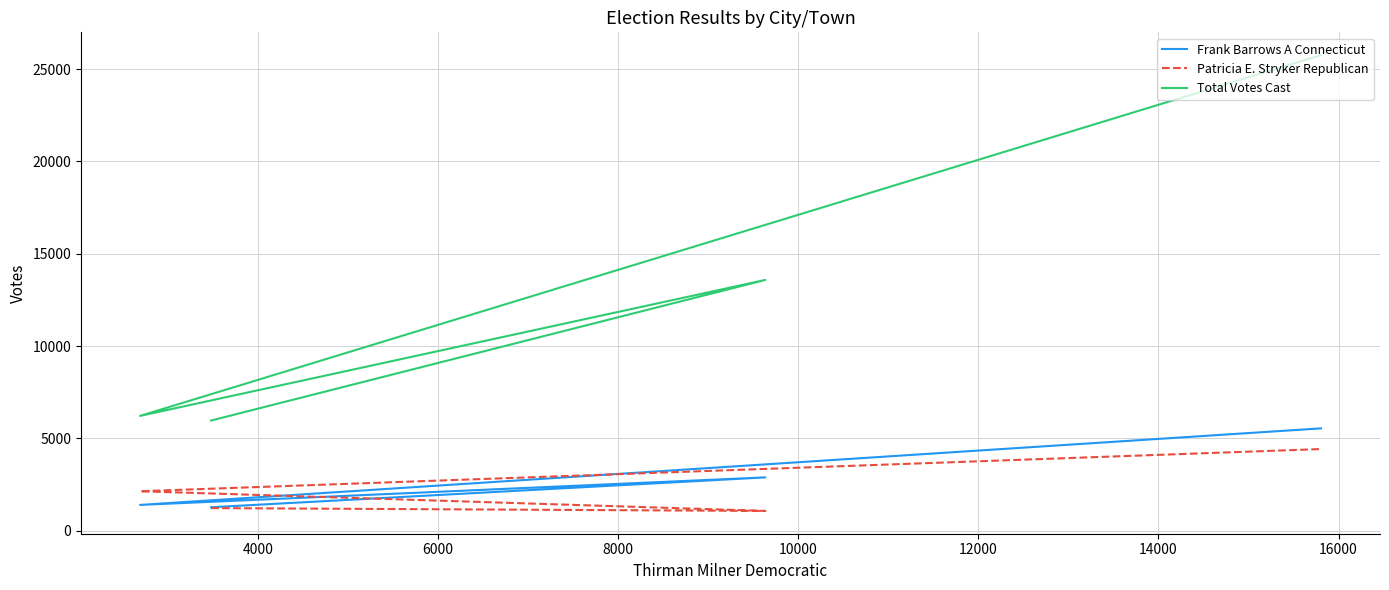

Is this an area chart (filled region under the line)?

No